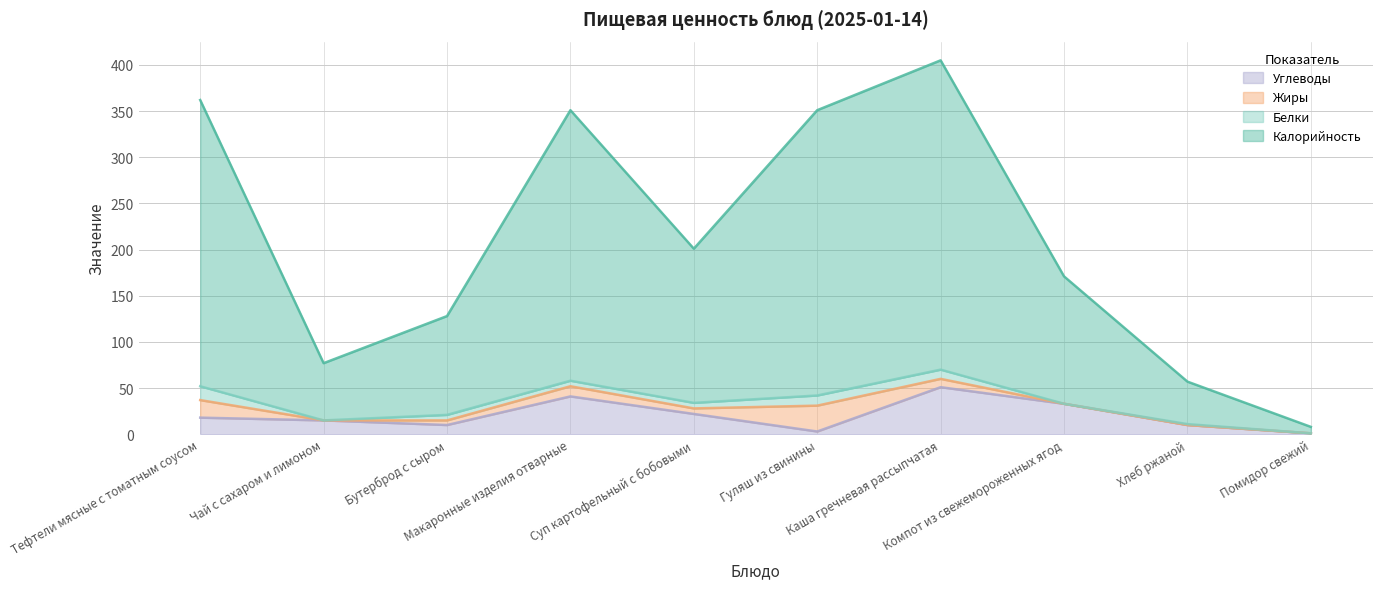

At which label does Калорийность first exceed 201?

Тефтели мясные с томатным соусом